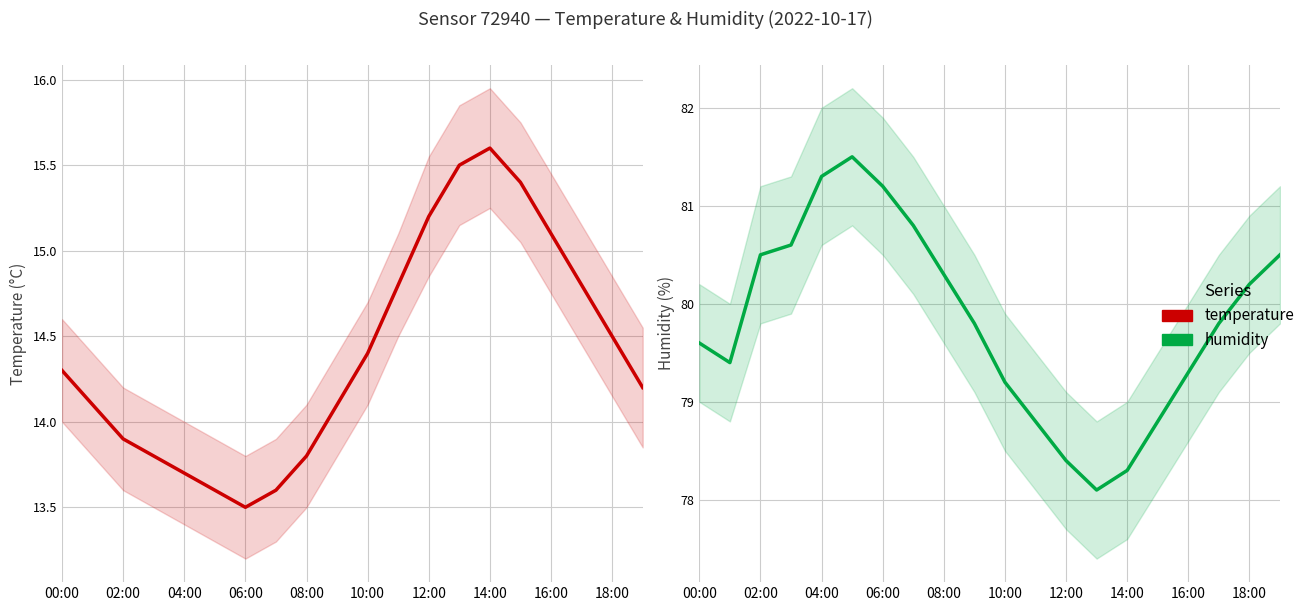

True or false: temperature and humidity cross at least once.

False